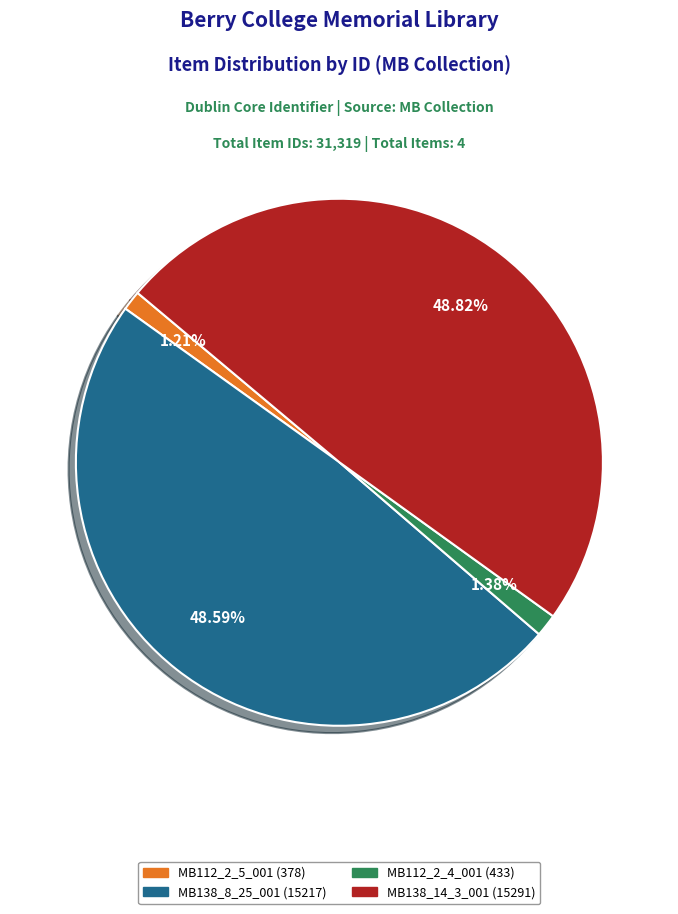

Approximately how many times larger is the value at MB112_2_4_001 (433) compared to MB112_2_5_001 (378)?

1.1